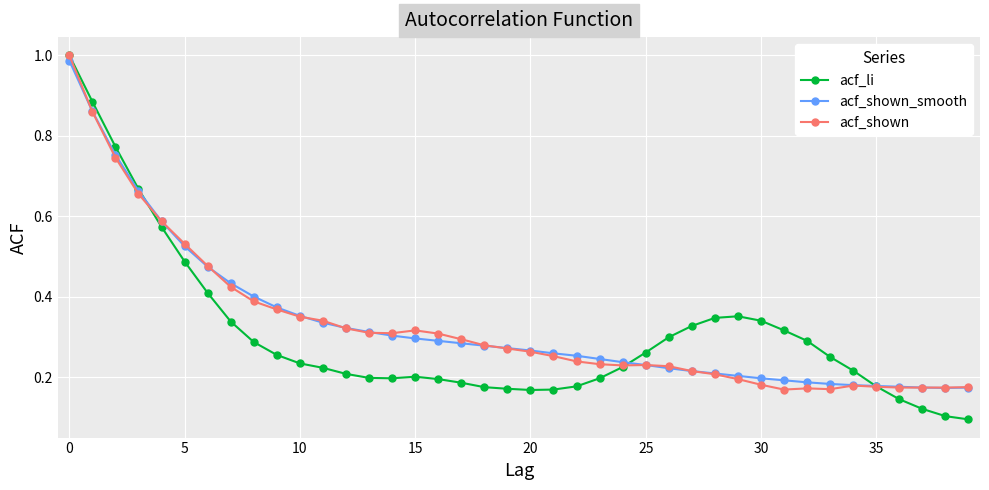

At how many categories does at least one series exceed 0?

40